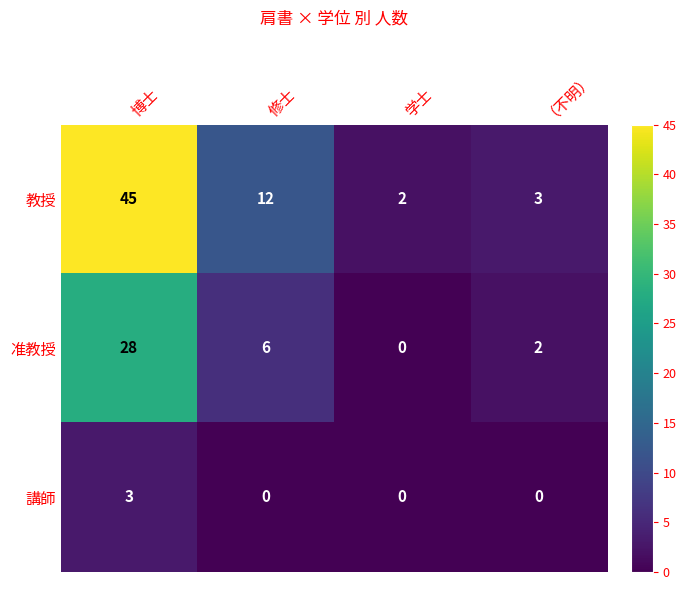

Is the value of 准教授 at （不明） greater than the value of 講師 at 学士?

Yes